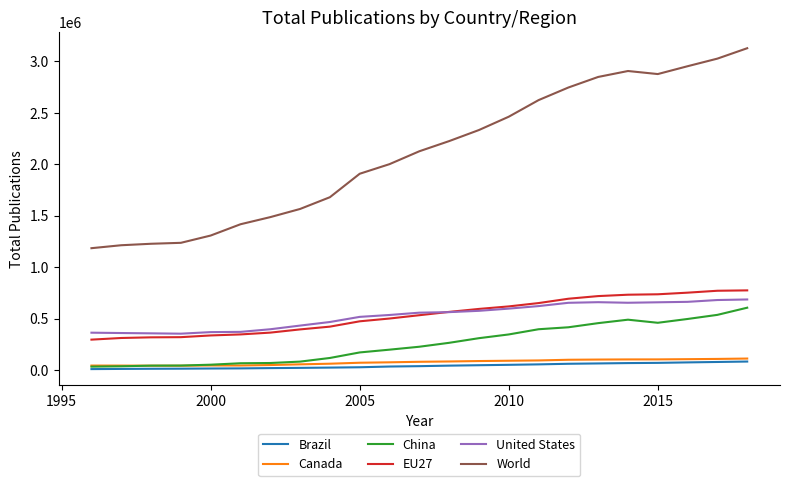

What is the minimum value for EU27?

295787